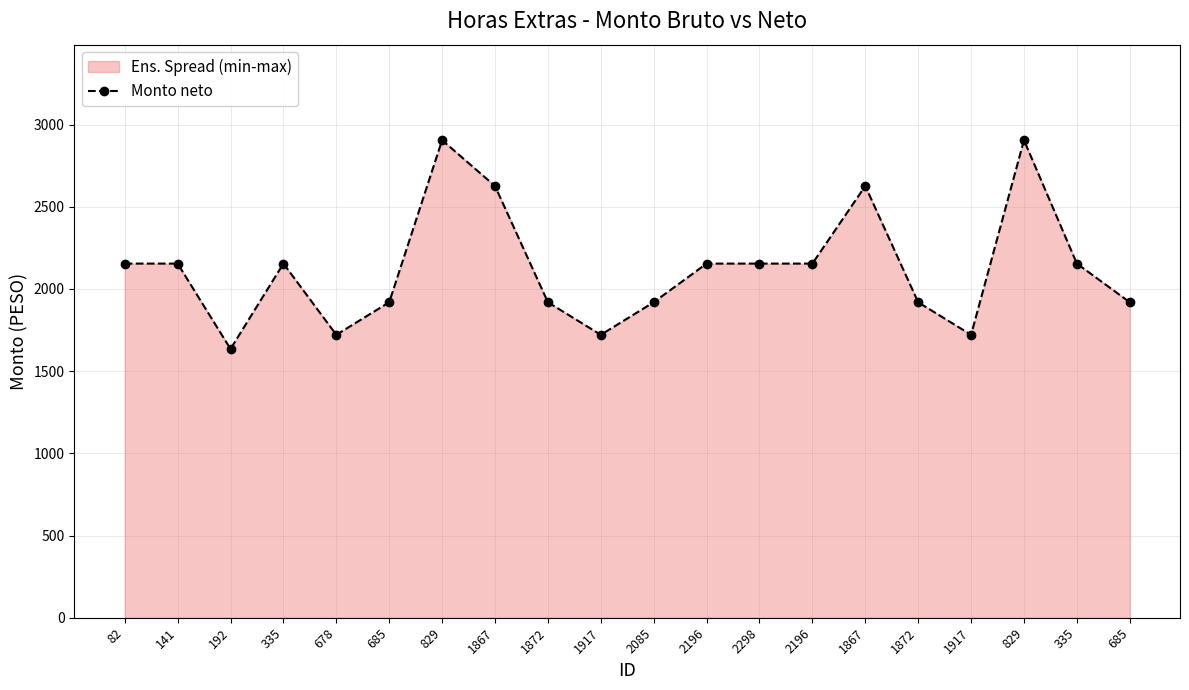

True or false: the data has more than 1 interior local peaks.

True